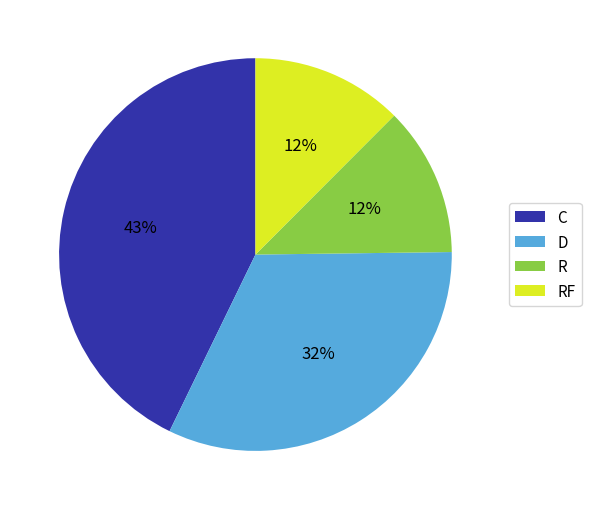

Between D and RF, which is larger?

D